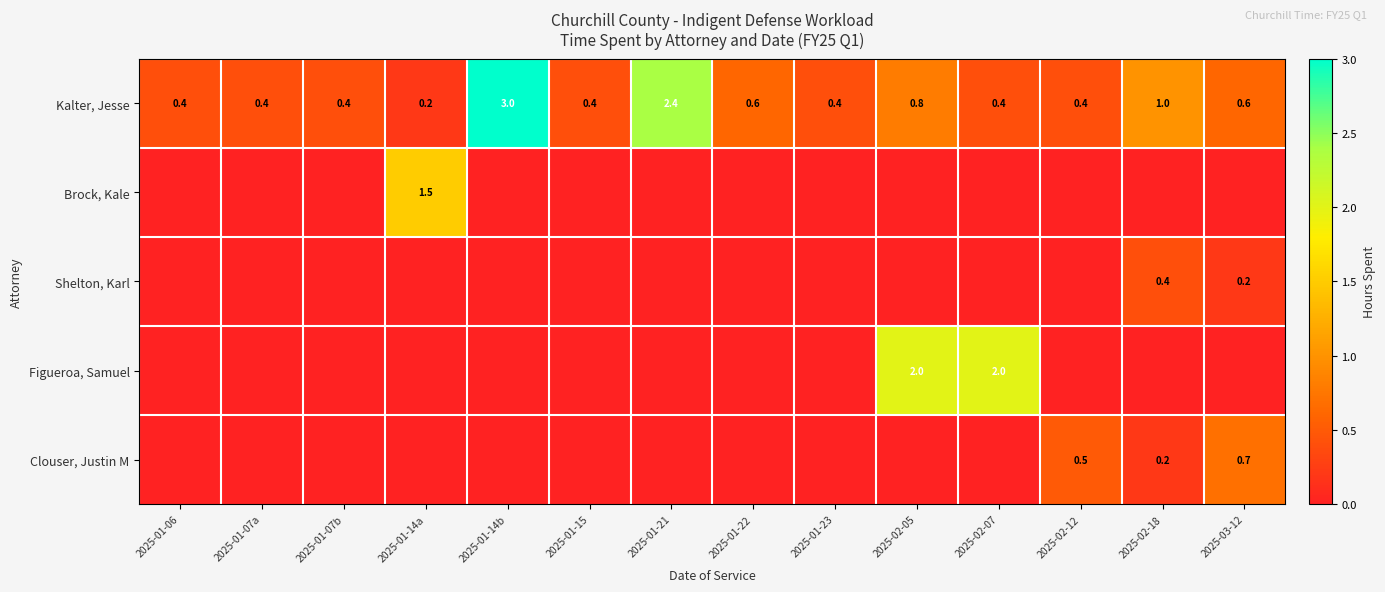

What is the difference between the maximum and minimum values in the Kalter, Jesse series?

2.8